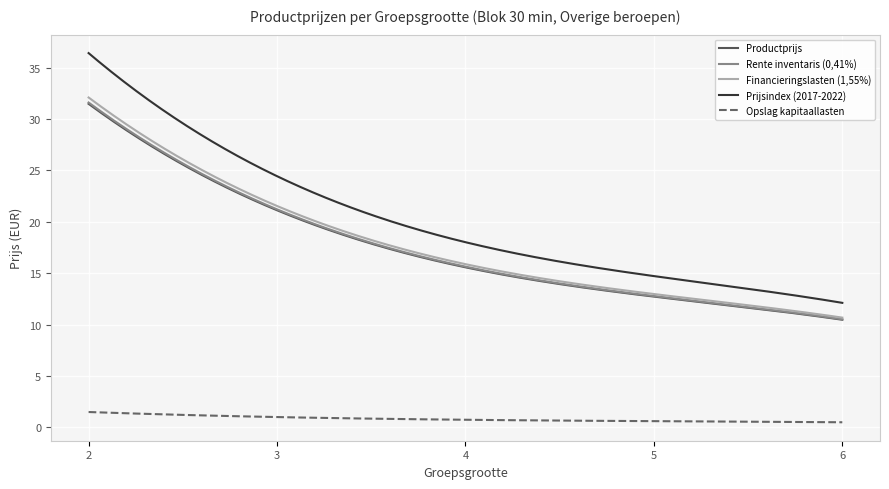

What is the maximum value shown in the chart?

36.4